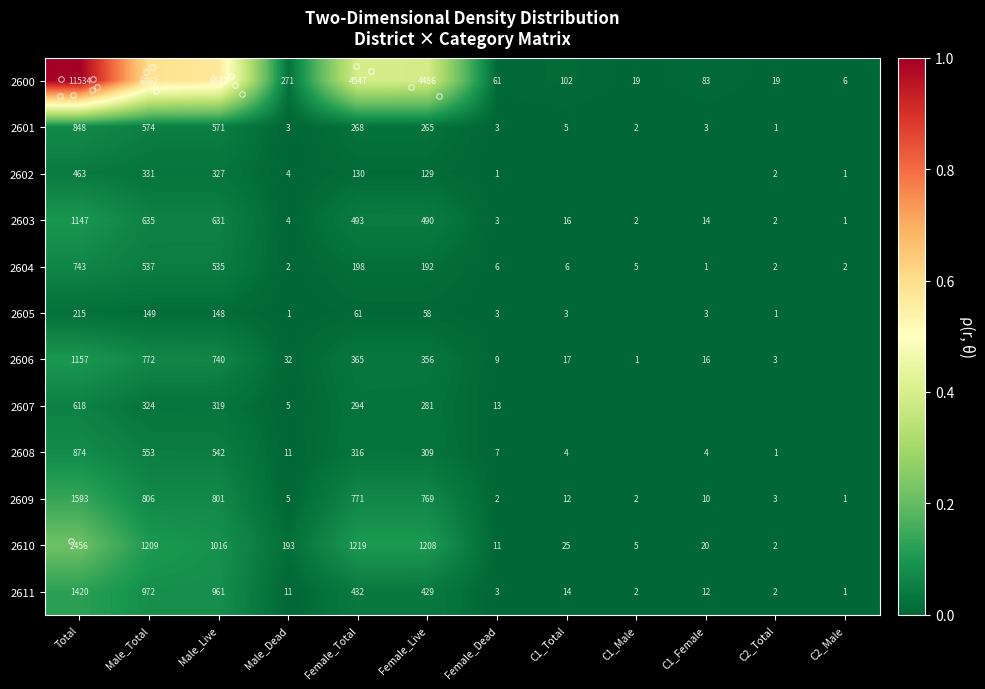

At how many categories does at least one series exceed 0?

12